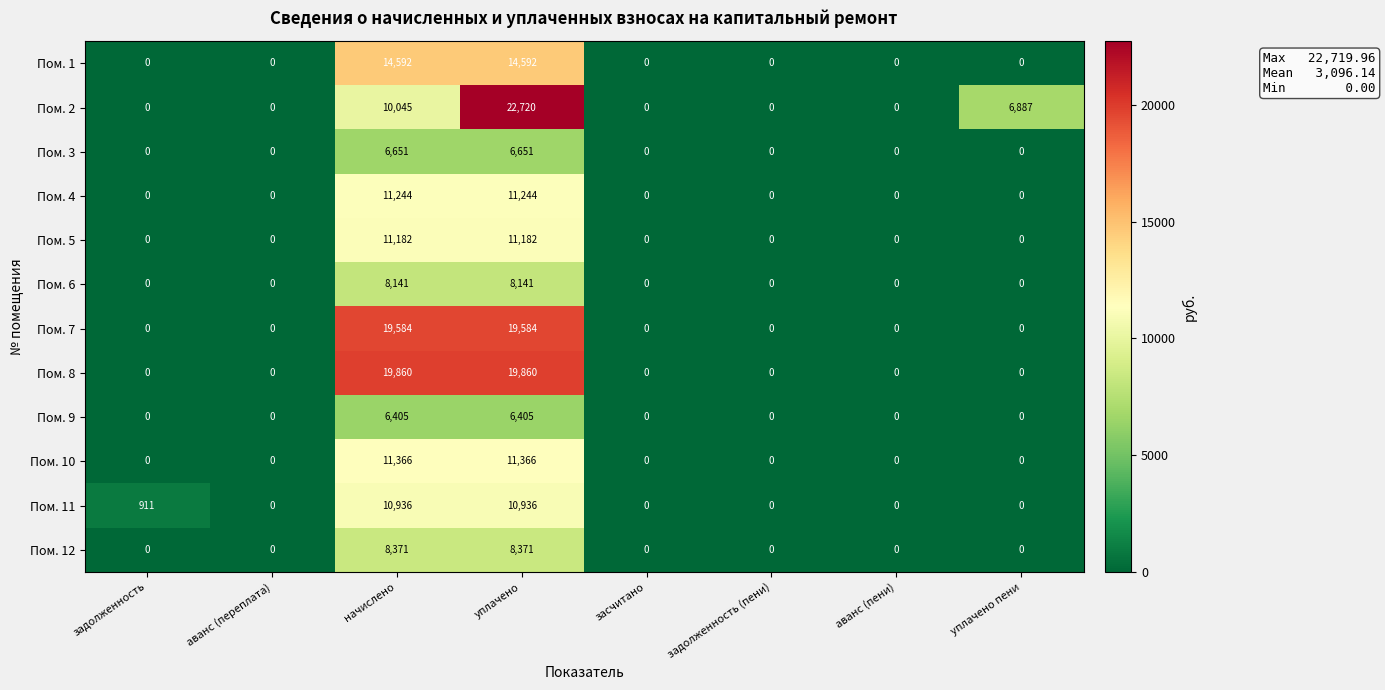

At начислено, list the series in order from largest to smallest.

Пом. 8, Пом. 7, Пом. 1, Пом. 10, Пом. 4, Пом. 5, Пом. 11, Пом. 2, Пом. 12, Пом. 6, Пом. 3, Пом. 9